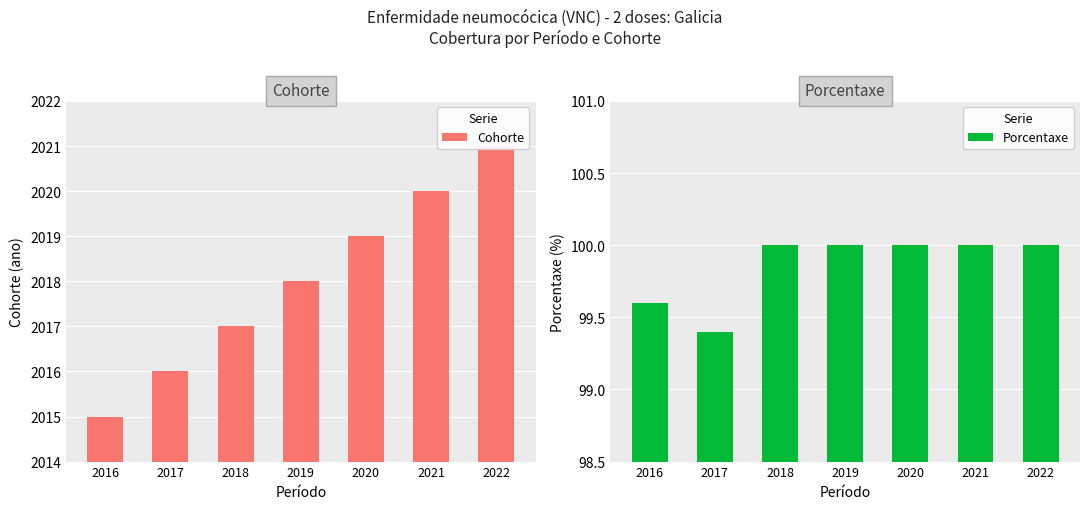

What is the difference between the maximum and minimum values in the Cohorte series?

6.0